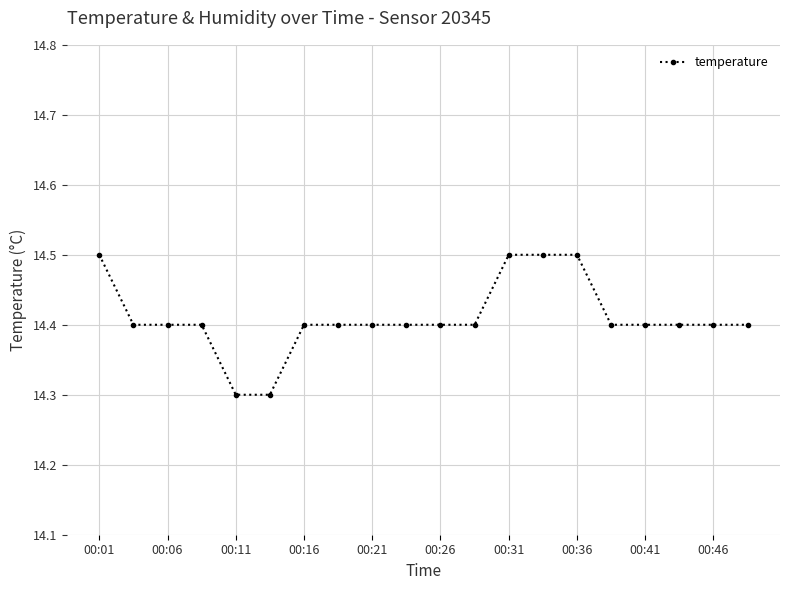

What is the maximum value shown in the chart?

14.5